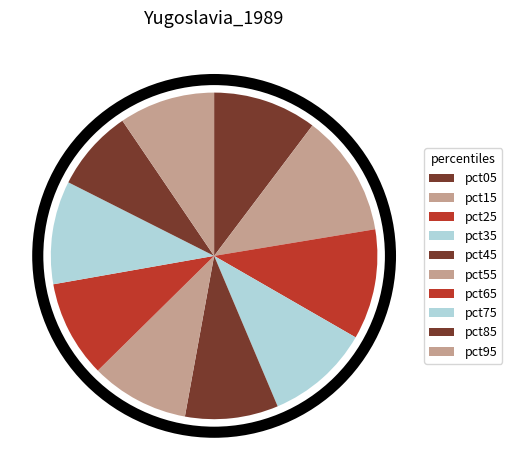

True or false: pct95 accounts for 9% of the total.

True